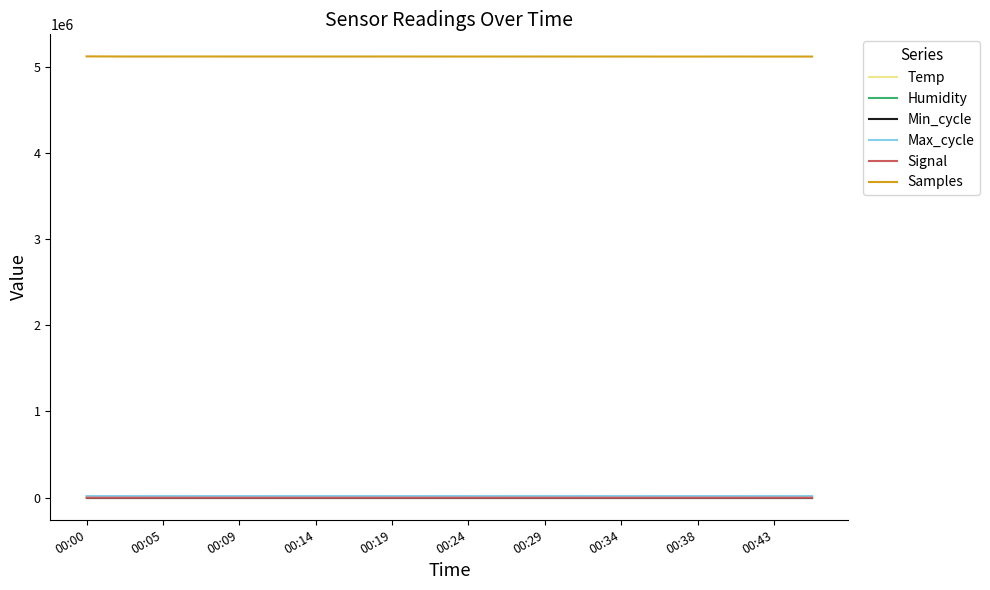

Which series has the largest total across all categories?

Samples